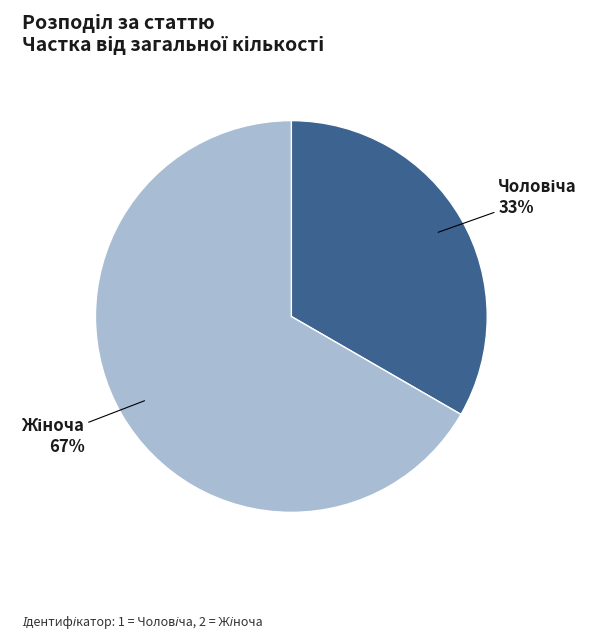

Does any single category account for the majority?

Yes